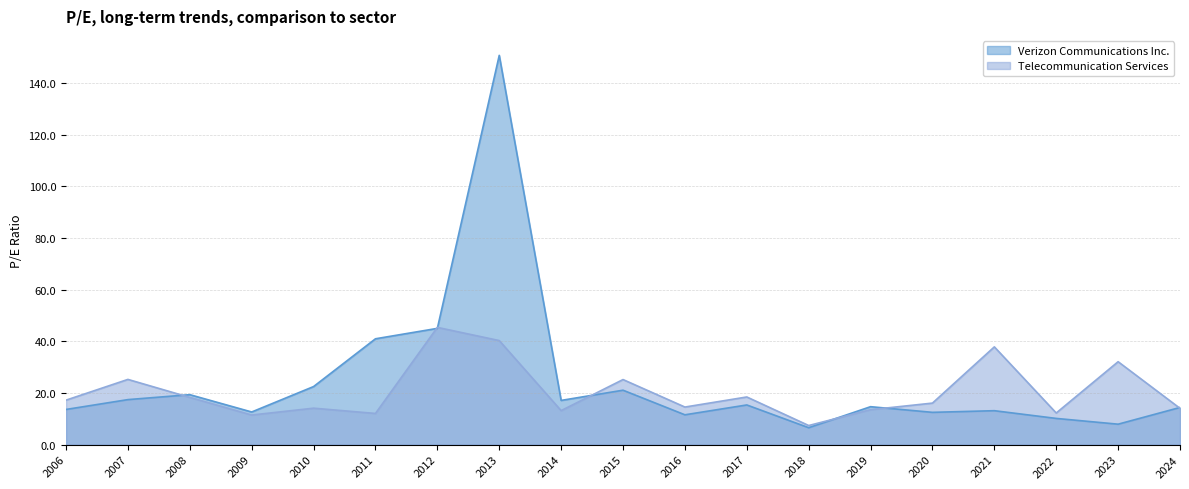

At which label is Verizon Communications Inc. closest to 78?

2012